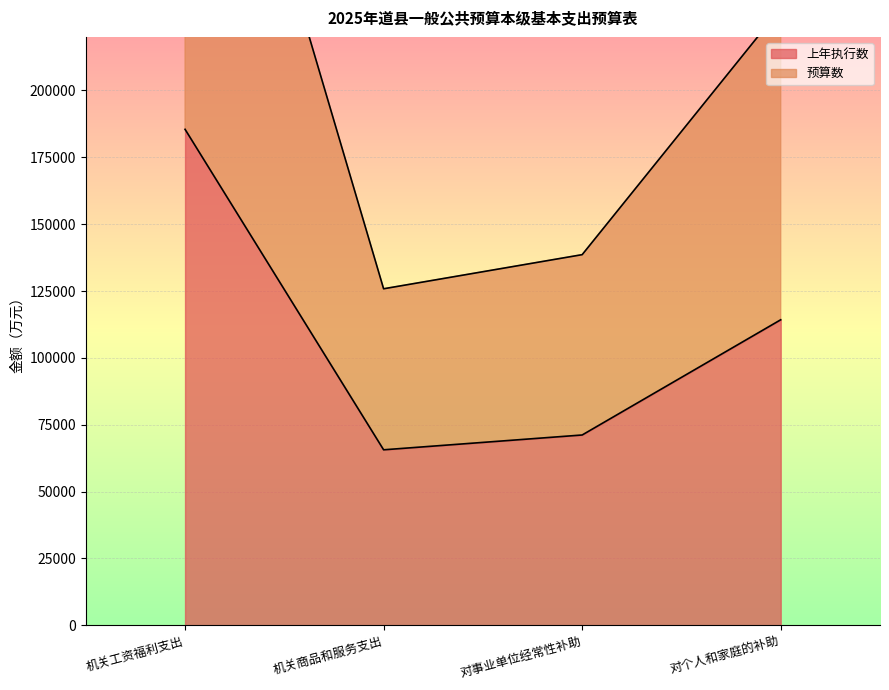

What is the label of the 1st point from the right?

对个人和家庭的补助